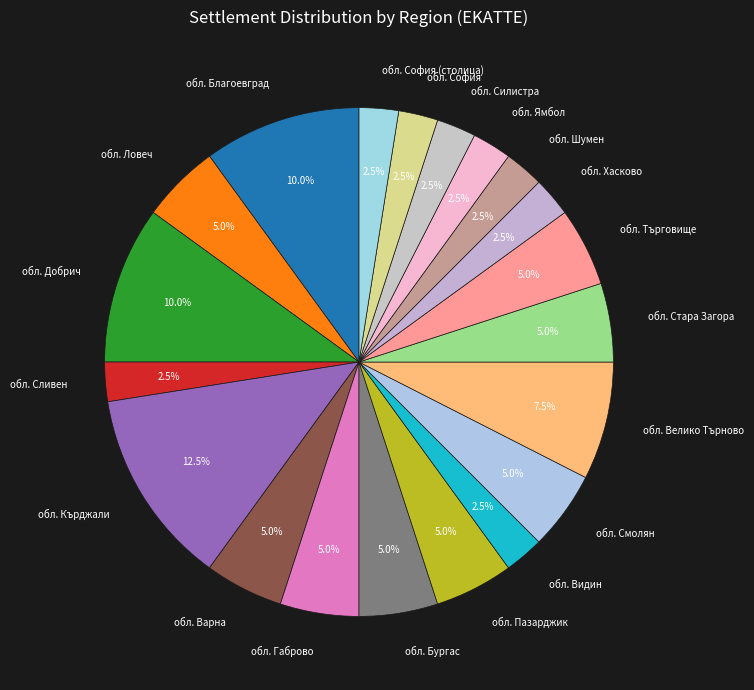

What is the largest slice in the pie chart?

обл. Кърджали